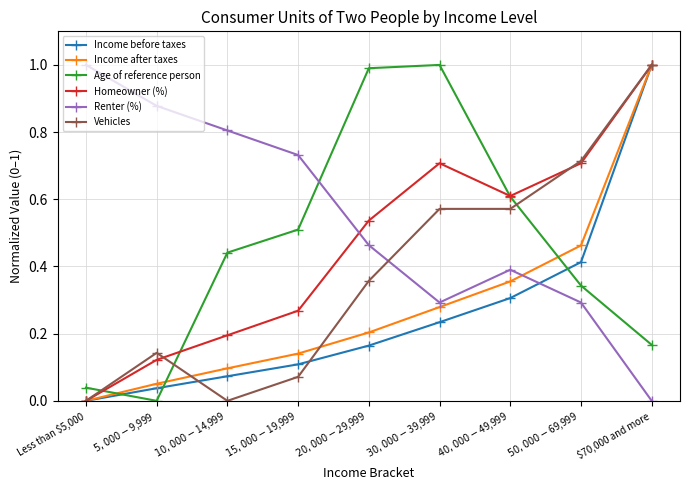

True or false: Age of reference person and Income before taxes cross at least once.

True